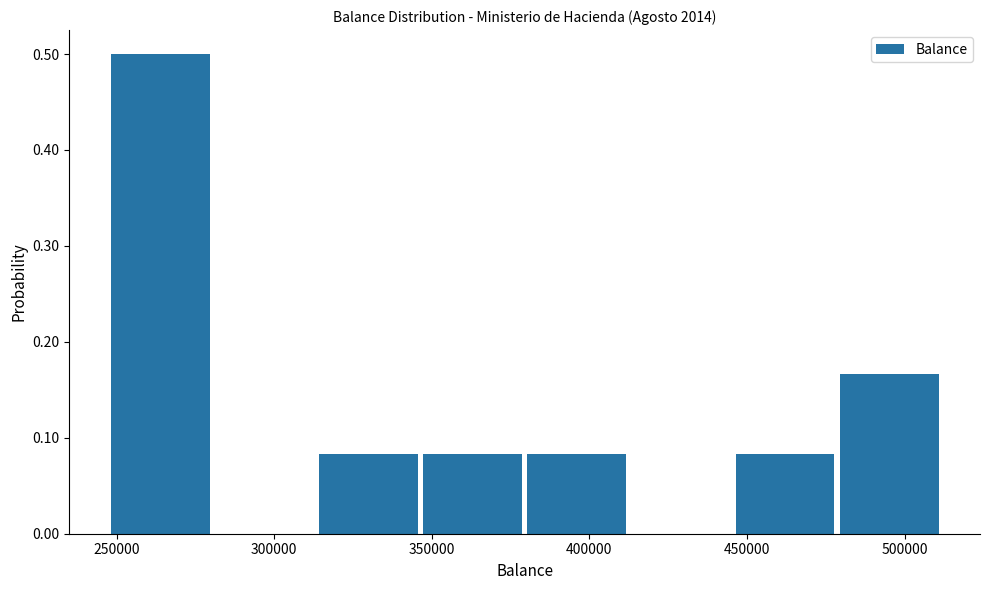

Reading left to right, list every bar in this chart as the range it spans on the x-axis followed by its height. Neither the bar edges nor the heights are printed on the chart, so give them approximately, as read against the axes.

250000 to 280000: 0.50
280000 to 315000: 0
315000 to 345000: 0.08
345000 to 380000: 0.08
380000 to 415000: 0.08
415000 to 445000: 0
445000 to 480000: 0.08
480000 to 510000: 0.17